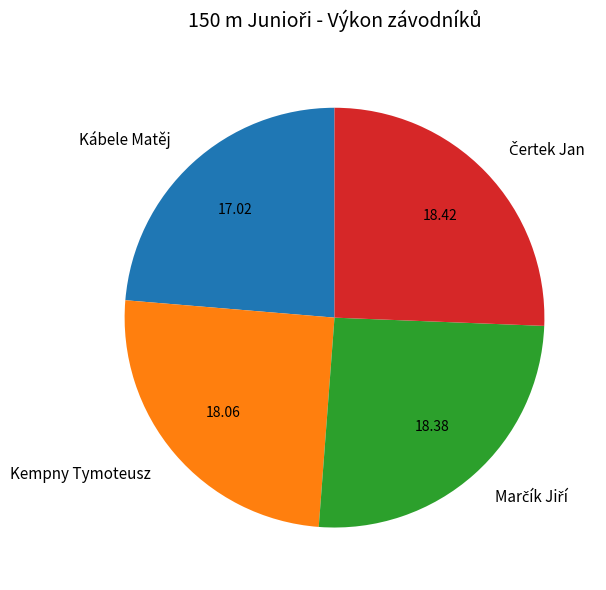

Between Kempny Tymoteusz and Kábele Matěj, which is larger?

Kempny Tymoteusz